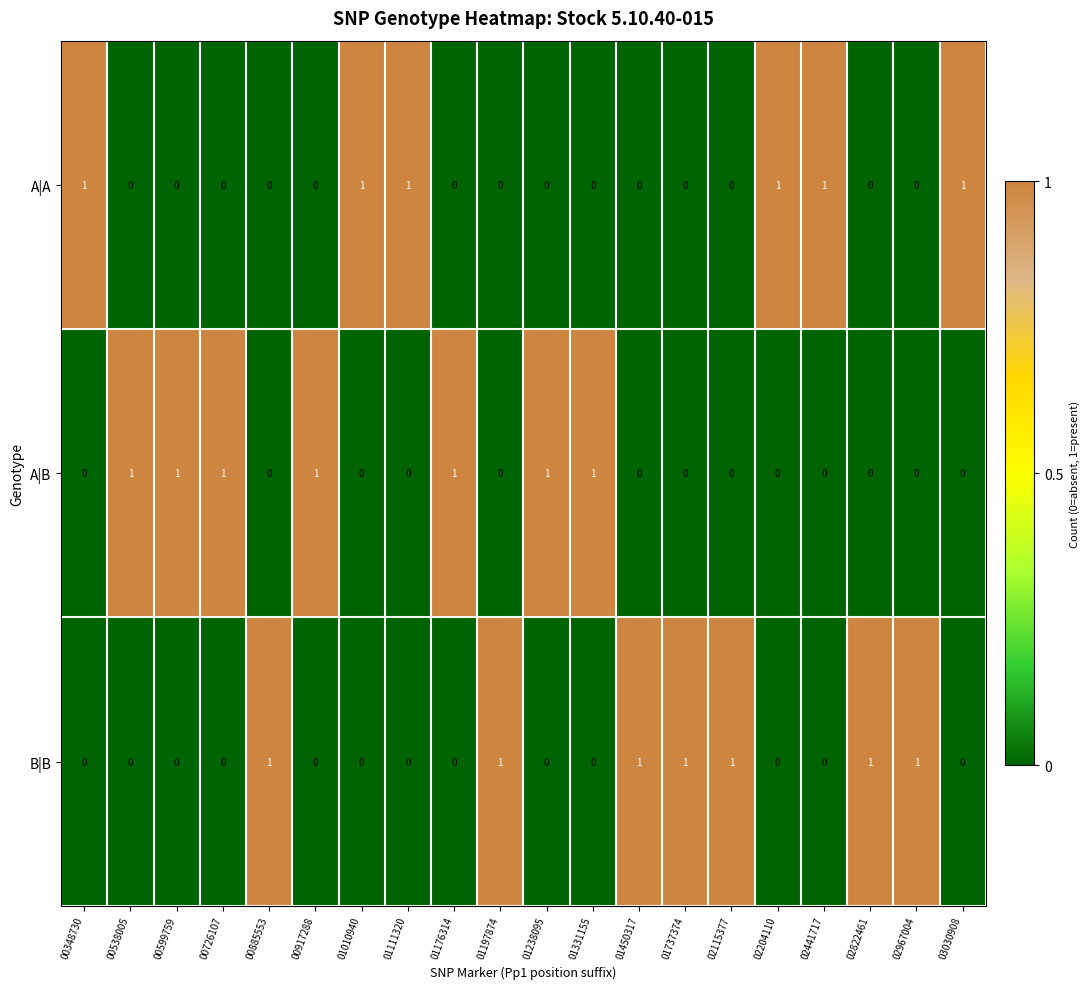

How many B|B values are between 0 and 1?

20